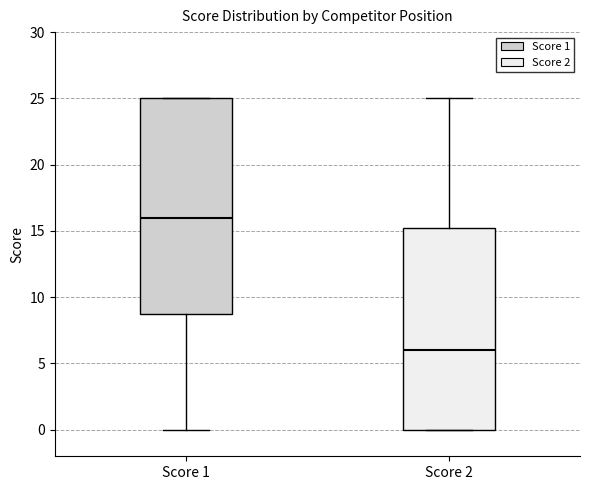

Reading left to right, read every box against the y-axis: the position of its median line, the range the box covers, and the ends of its whiskers. The values are not printed on the chart, so give them approximately, as read against the axis.

Score 1: median 16.0, box 9.0 to 25.0, whiskers 0.0 to 25.0
Score 2: median 6.0, box 0.0 to 15.5, whiskers 0.0 to 25.0